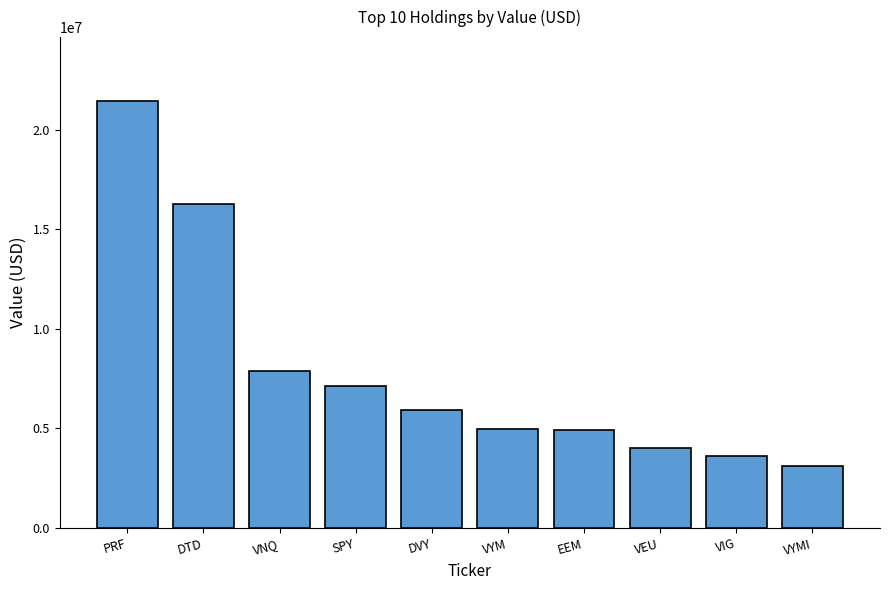

Read the value at VIG.

3616000